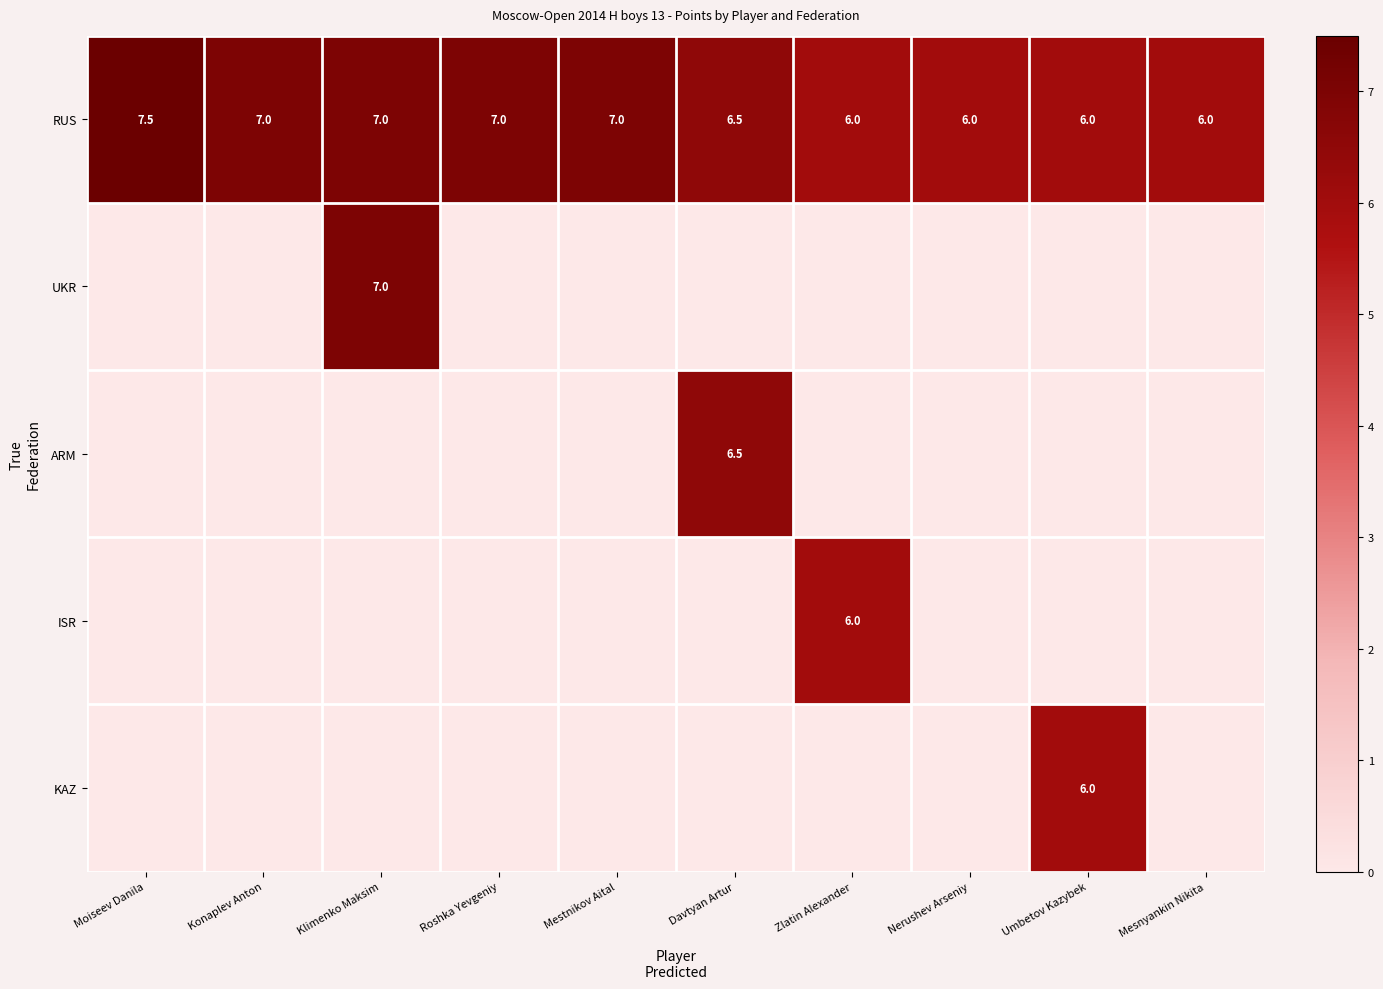

The UKR series shows 4.5 at Klimenko Maksim. True or false?

False